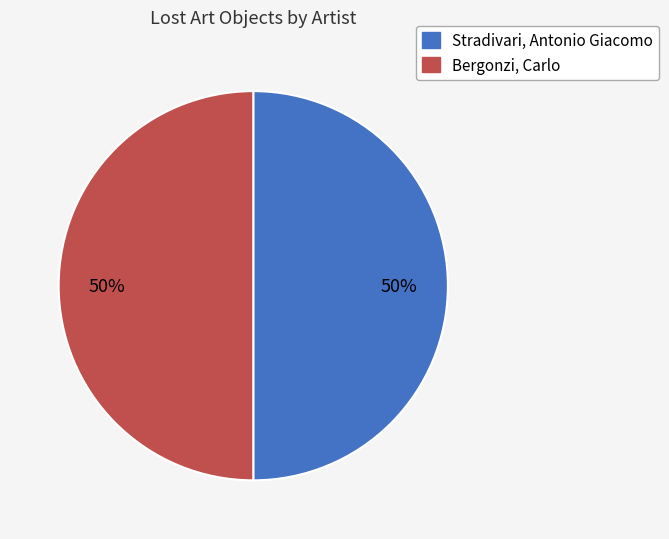

What percentage is the Stradivari, Antonio Giacomo slice, to the nearest percent?

50%